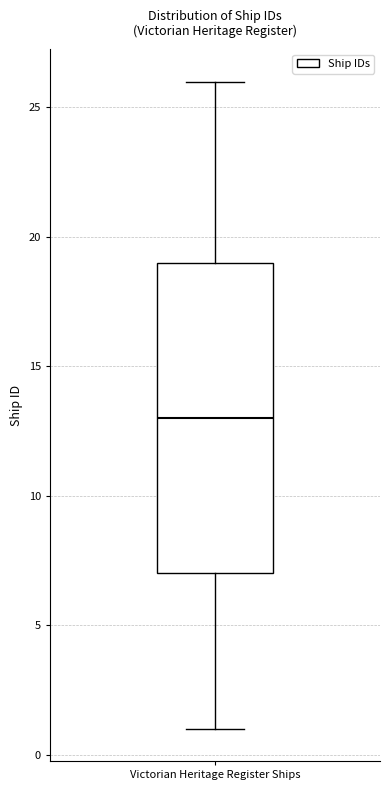

Read this box plot against the y-axis: the position of the median line, the range covered by the box, and the ends of both whiskers. The values are not printed on the chart, so give them approximately, as read against the axis.

median 13, box 7 to 19, whiskers 1 to 26